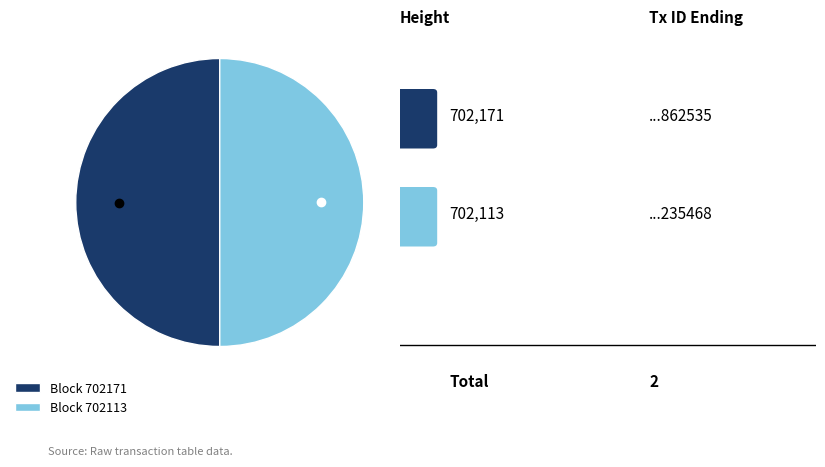

True or false: Block 702171 accounts for 37% of the total.

False